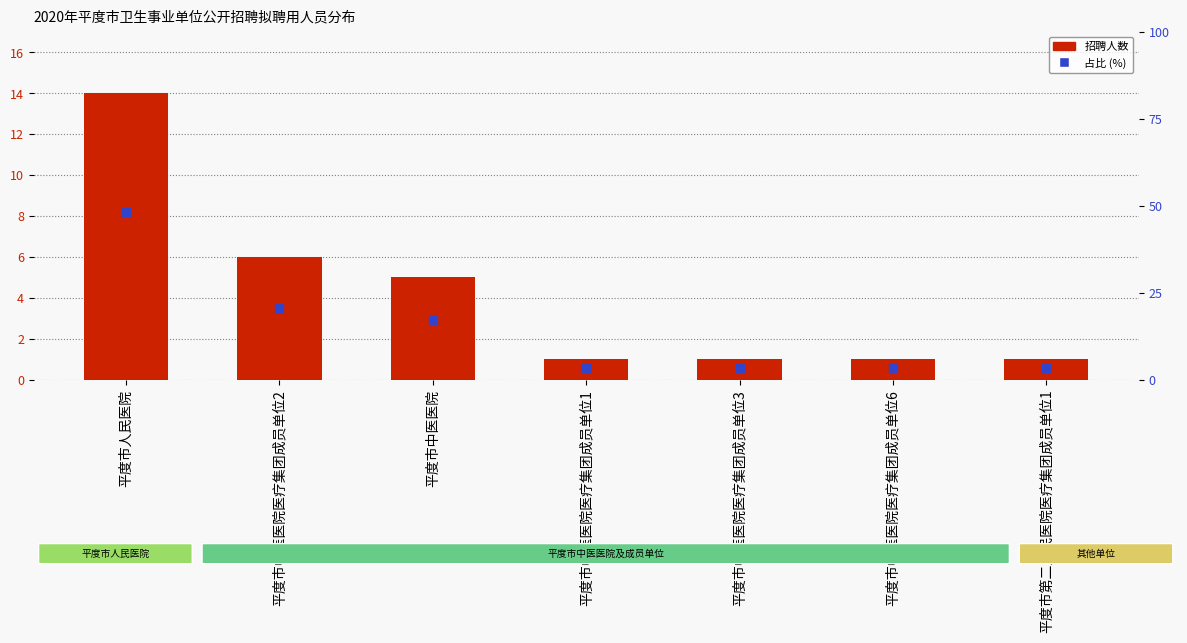

Which series contains the lowest Y value?

招聘人数